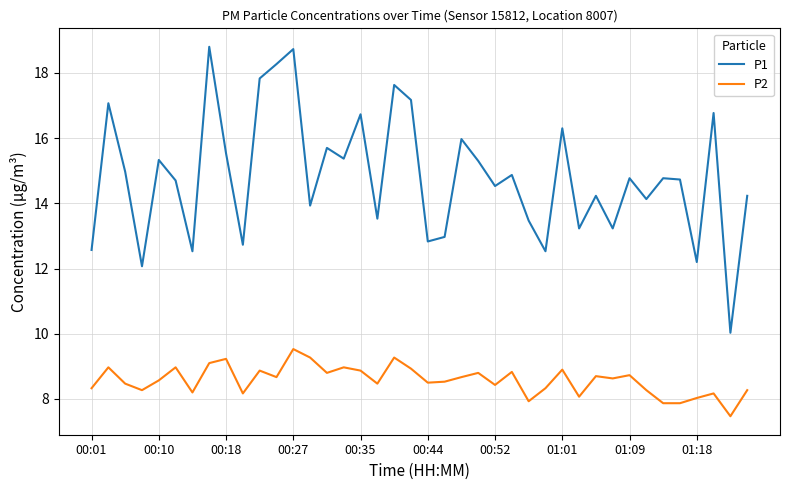

True or false: P2 and P1 intersect in this chart.

False